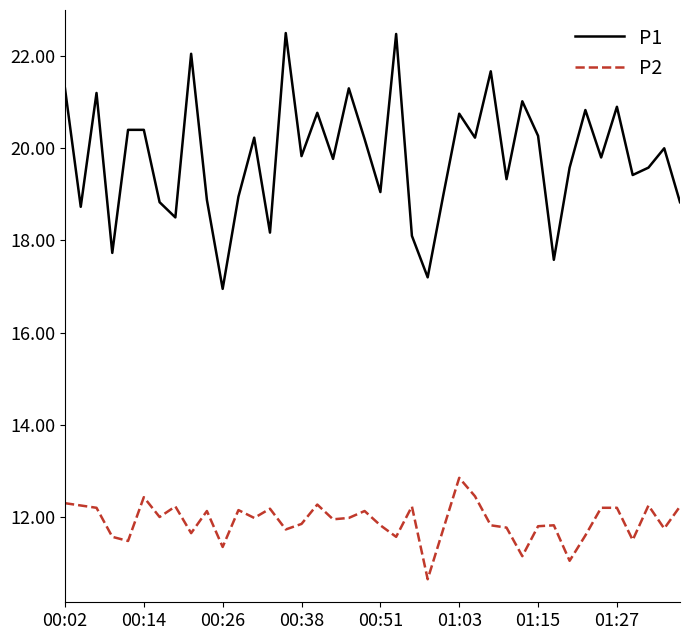

List the series in order of their peak value, highest first.

P1, P2